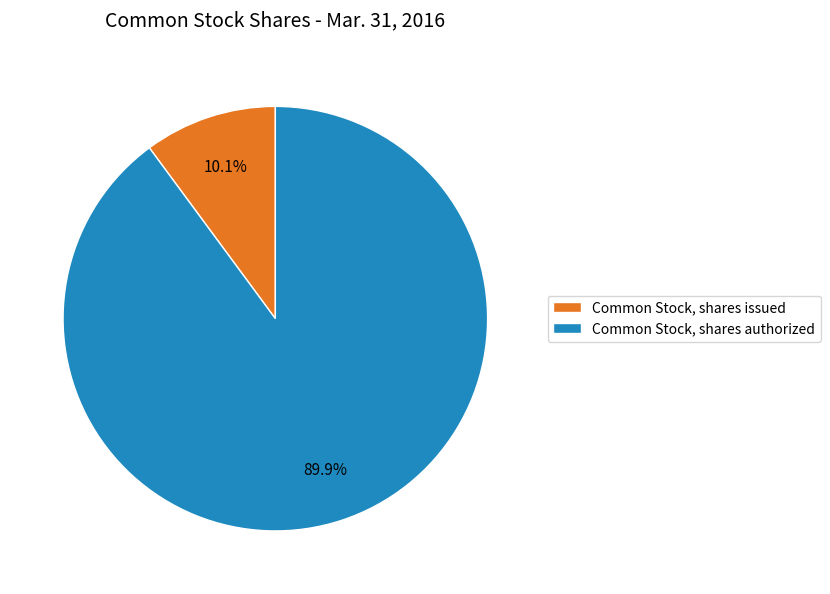

The Common Stock, shares authorized slice represents 90% of the pie. True or false?

True